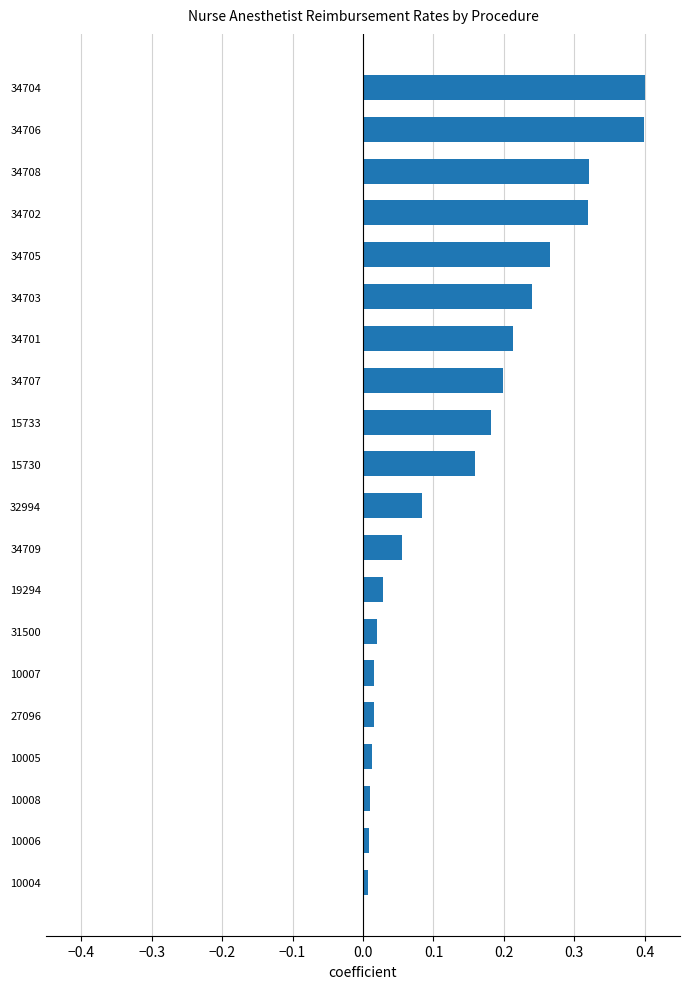

What is the change in value from 34709 to 15730?

+0.1